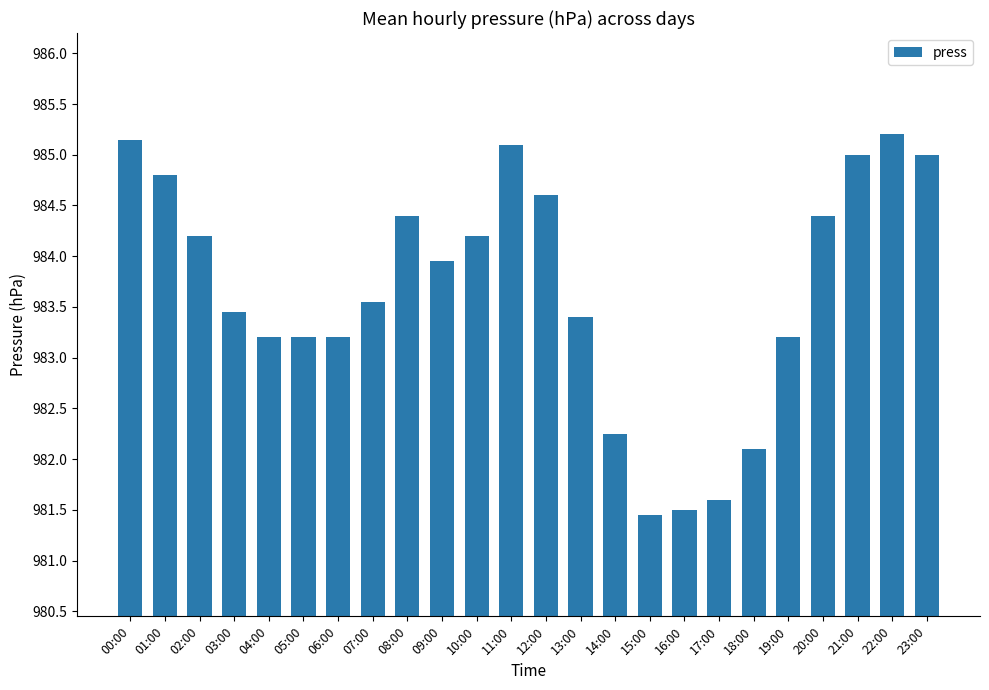

What position from the left is 07:00?

8